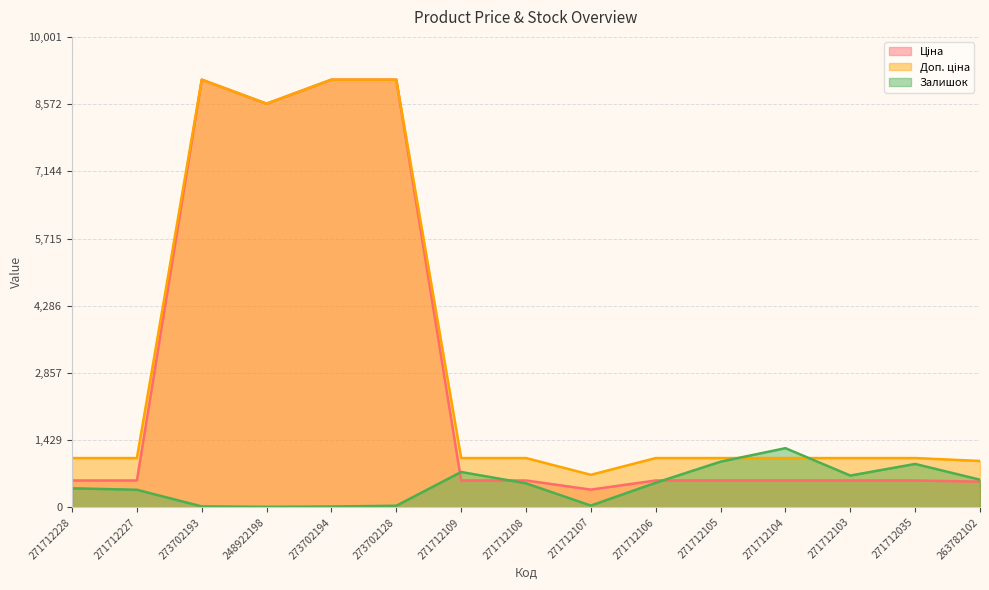

Is the value of Доп. ціна at 273702193 greater than the value of Ціна at 271712103?

Yes